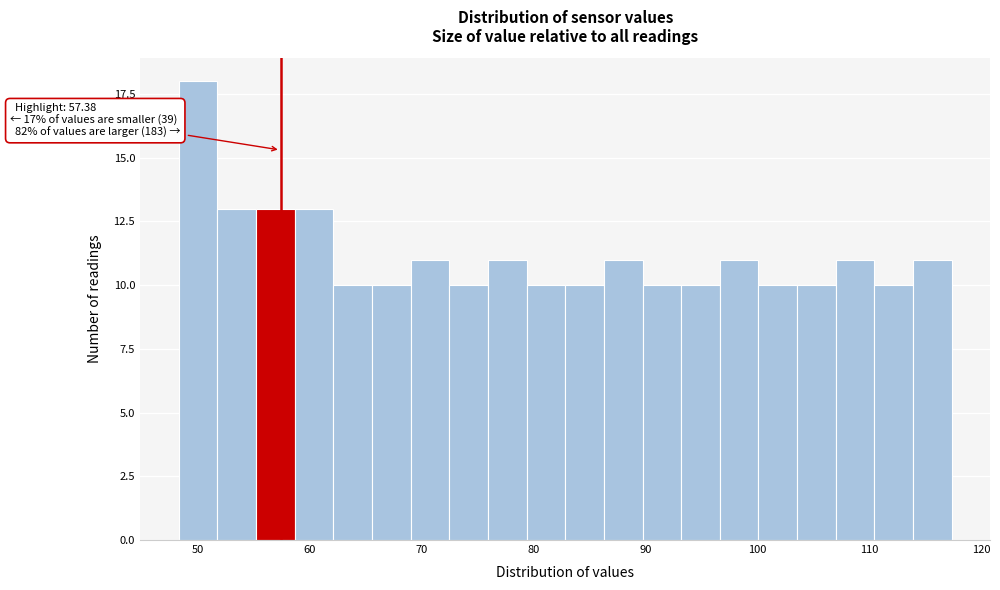

Read against the x-axis, roughly where is the centre of the tallest bar?

50